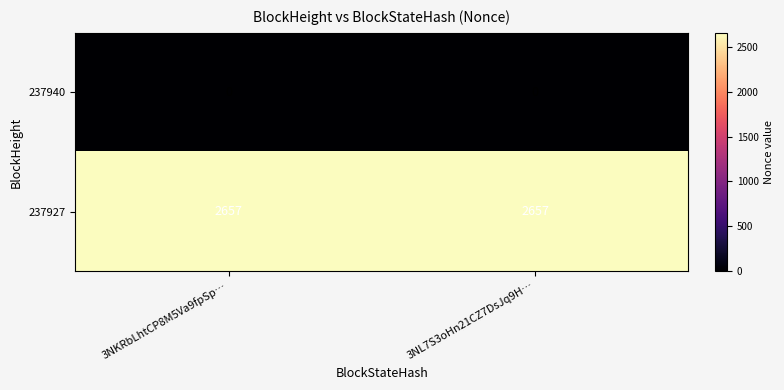

What is the spread (max minus min) of values at 3NL7S3oHn21CZ7DsJq9H…?

2657